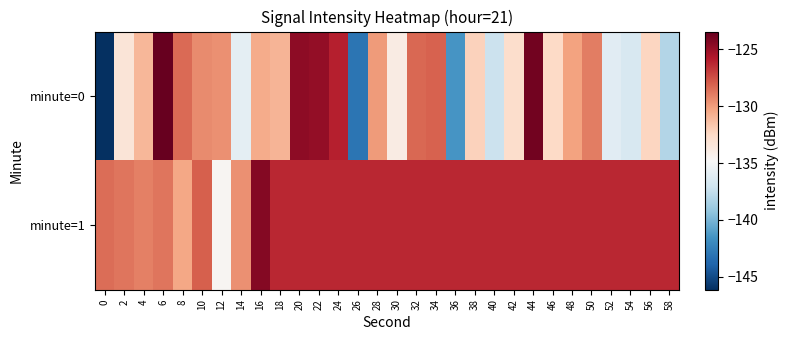

Reading left to right, extract all data points from this chart.

minute=0: 0=-146.1	2=-133.4	4=-131.0	6=-123.4	8=-128.3	10=-129.4	12=-129.6	14=-135.9	16=-130.5	18=-131.0	20=-124.6	22=-124.8	24=-125.9	26=-143.1	28=-129.9	30=-133.8	32=-128.3	34=-128.1	36=-141.5	38=-132.2	40=-137.3	42=-132.8	44=-123.8	46=-132.6	48=-130.3	50=-129.0	52=-136.0	54=-136.6	56=-132.3	58=-138.1
minute=1: 0=-128.4	2=-128.7	4=-129.1	6=-128.7	8=-130.4	10=-128.0	12=-134.5	14=-129.6	16=-124.4	18=-126.2	20=-126.2	22=-126.2	24=-126.2	26=-126.2	28=-126.2	30=-126.2	32=-126.2	34=-126.2	36=-126.2	38=-126.2	40=-126.2	42=-126.2	44=-126.2	46=-126.2	48=-126.2	50=-126.2	52=-126.2	54=-126.2	56=-126.2	58=-126.2